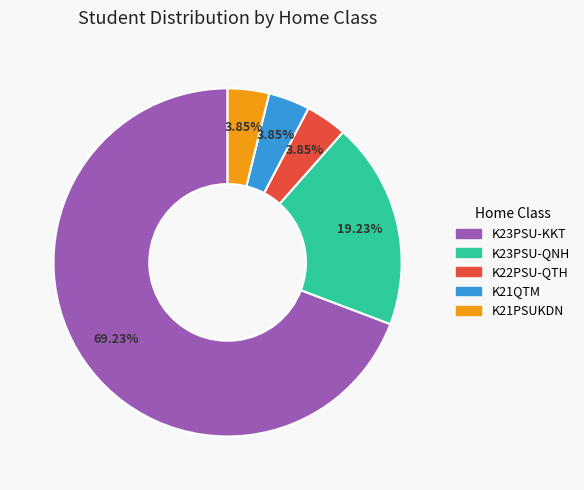

Does any single category account for the majority?

Yes